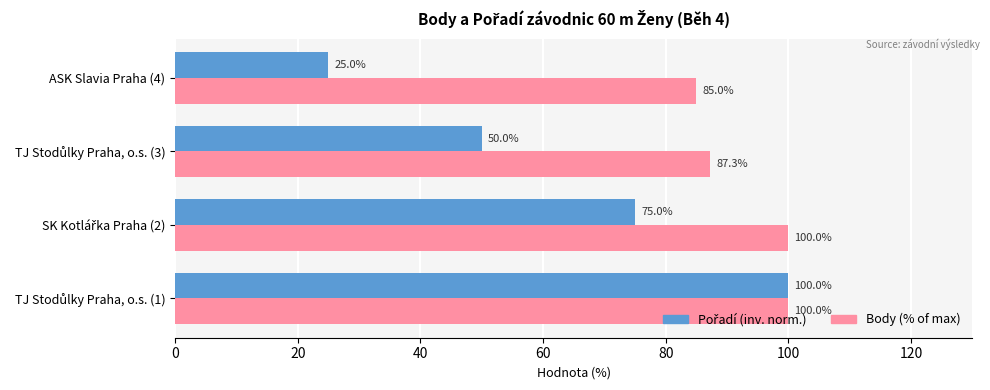

What is the total value across all series at ASK Slavia Praha (4)?

110.0